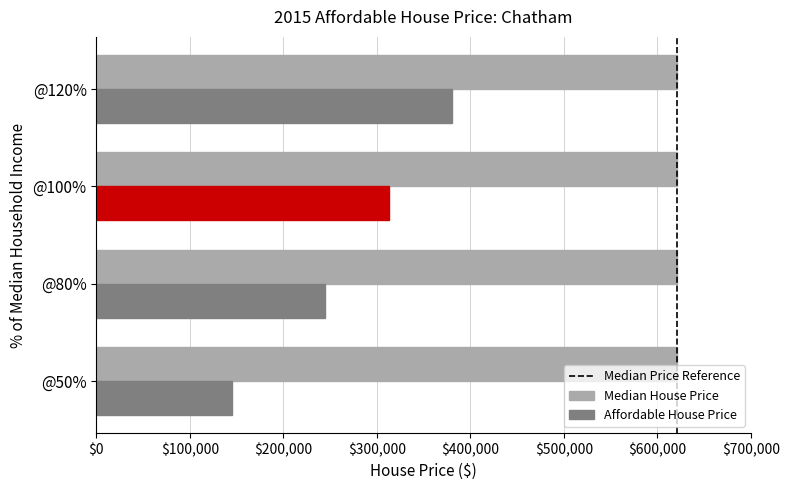

The value of Affordable House Price at @100% is 196029.4. True or false?

False